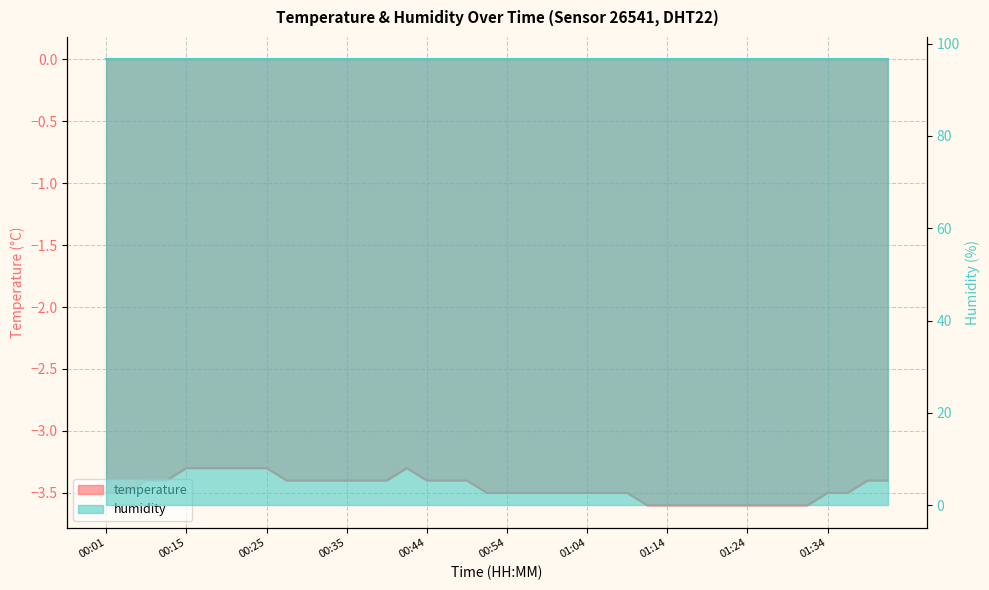

Is it true that the value at 00:42 is -4.6?

False